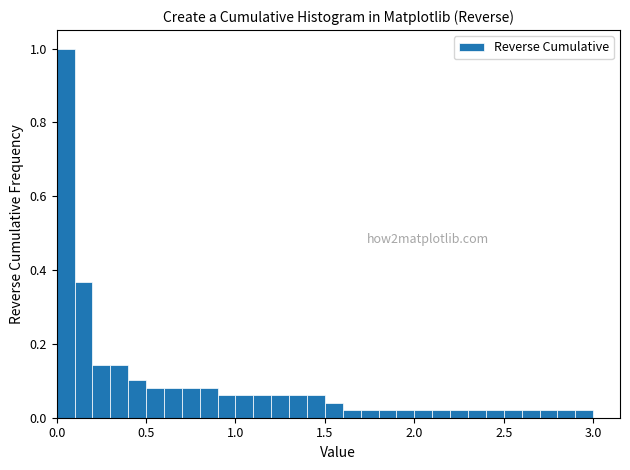

Read against the x-axis, roughly where is the centre of the tallest bar?

0.05